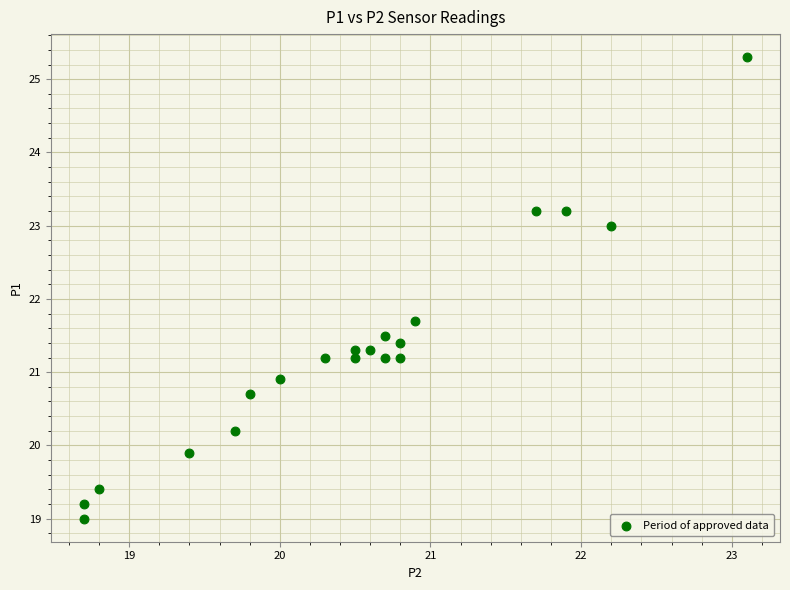

What Y value in the scatter plot is closest to 22?

21.7